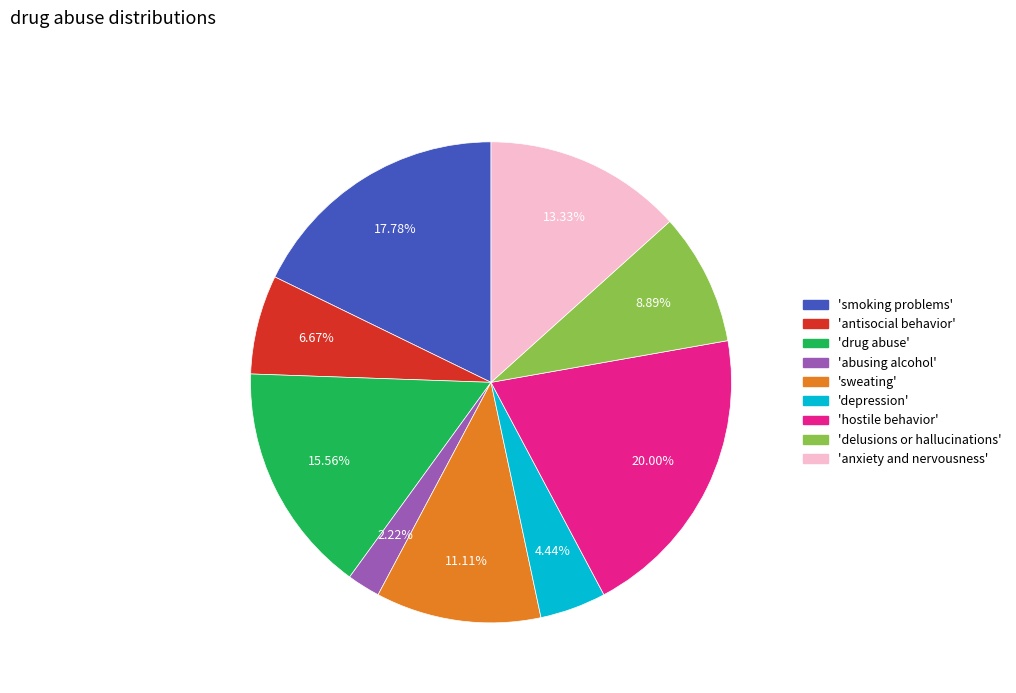

Is there any slice that represents more than half of the pie?

No